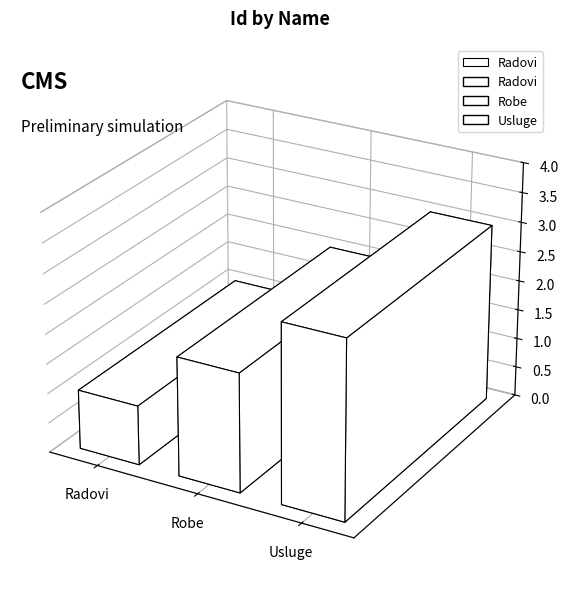

What is the change in value from Robe to Usluge?

+1